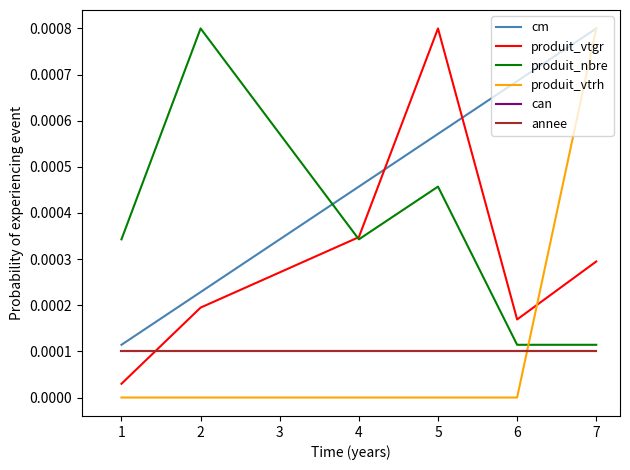

True or false: cm has more than 2 interior local peaks.

False